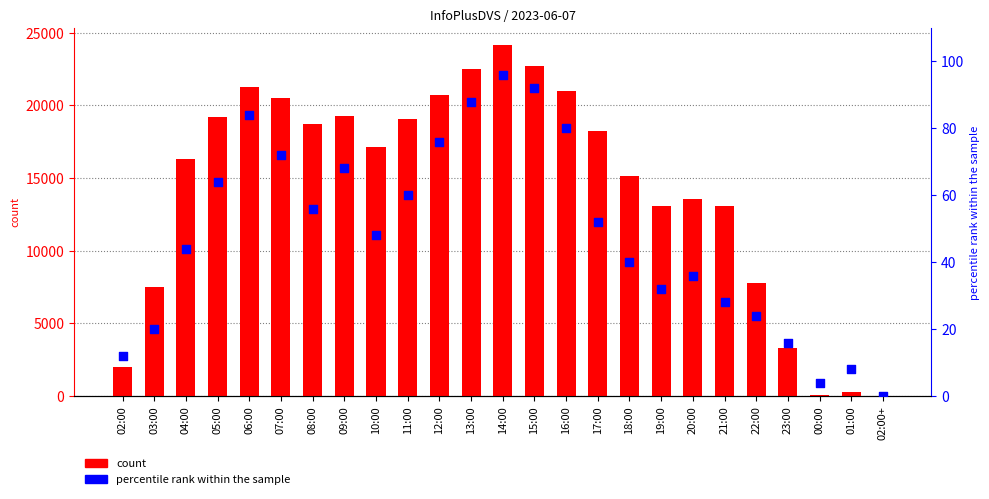

Which series contains the lowest Y value?

percentile rank within the sample